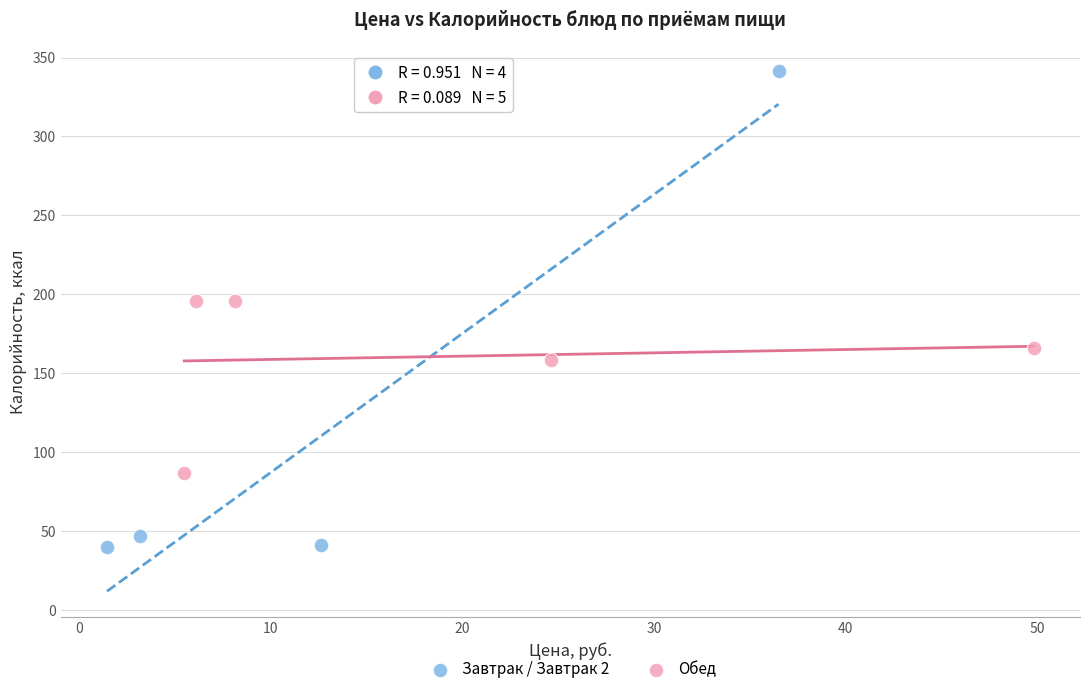

Which series contains the lowest Y value?

Завтрак / Завтрак 2